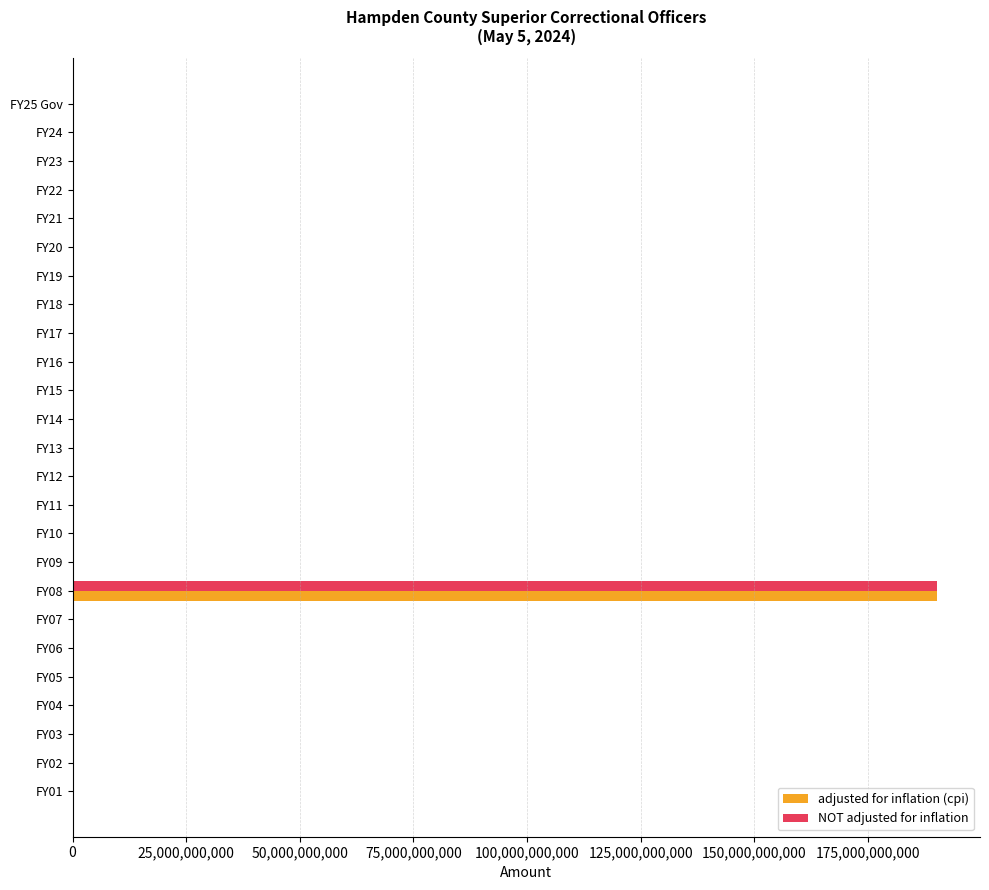

The value of adjusted for inflation (cpi) at FY18 is 60033105951. True or false?

False